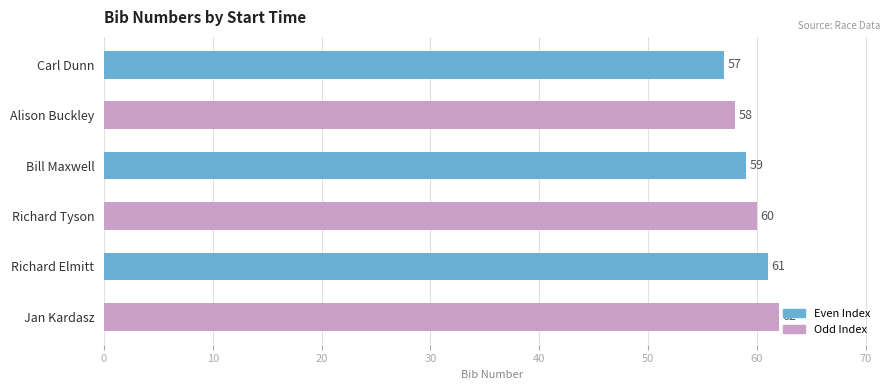

What is the difference between the second highest and second lowest values?

3